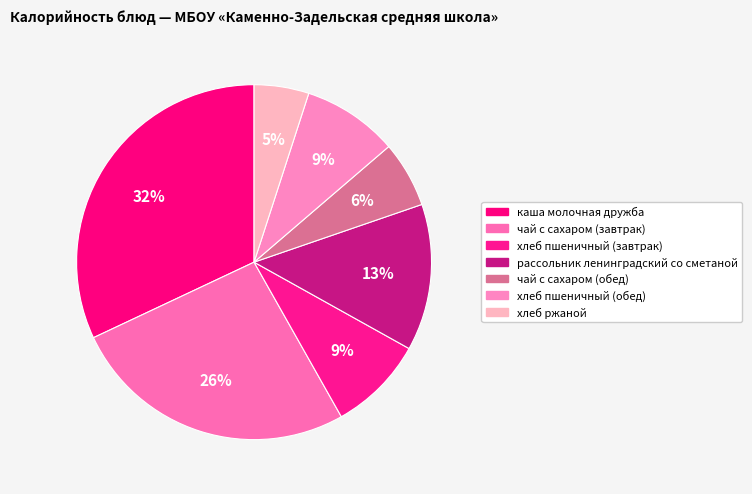

Approximately how many times larger is the value at чай с сахаром (обед) compared to хлеб ржаной?

1.2